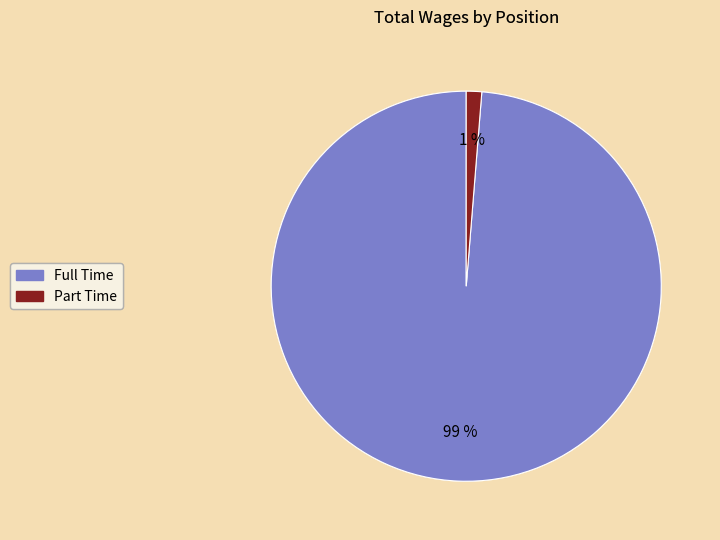

To the nearest percent, what is the combined percentage of Part Time and Full Time?

100%